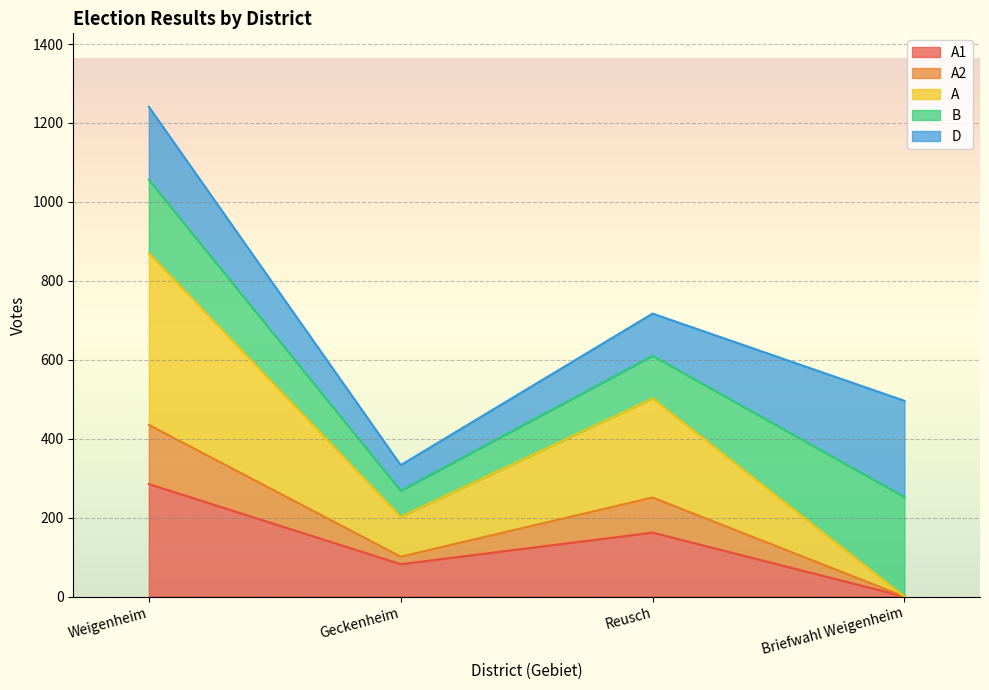

What is the label of the 3rd point from the right?

Geckenheim